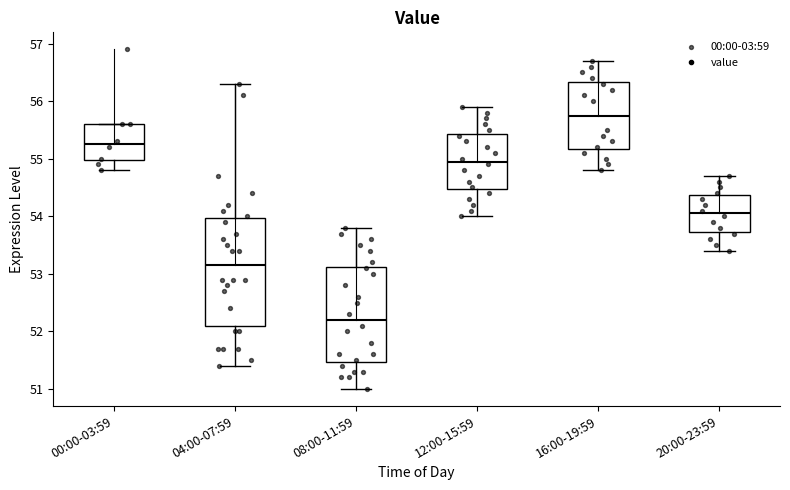

Which box has the highest median line?

16:00-19:59